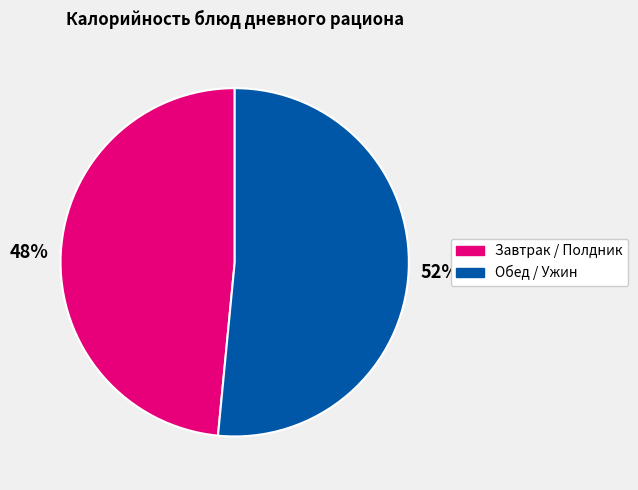

Is there a majority slice in this chart?

Yes